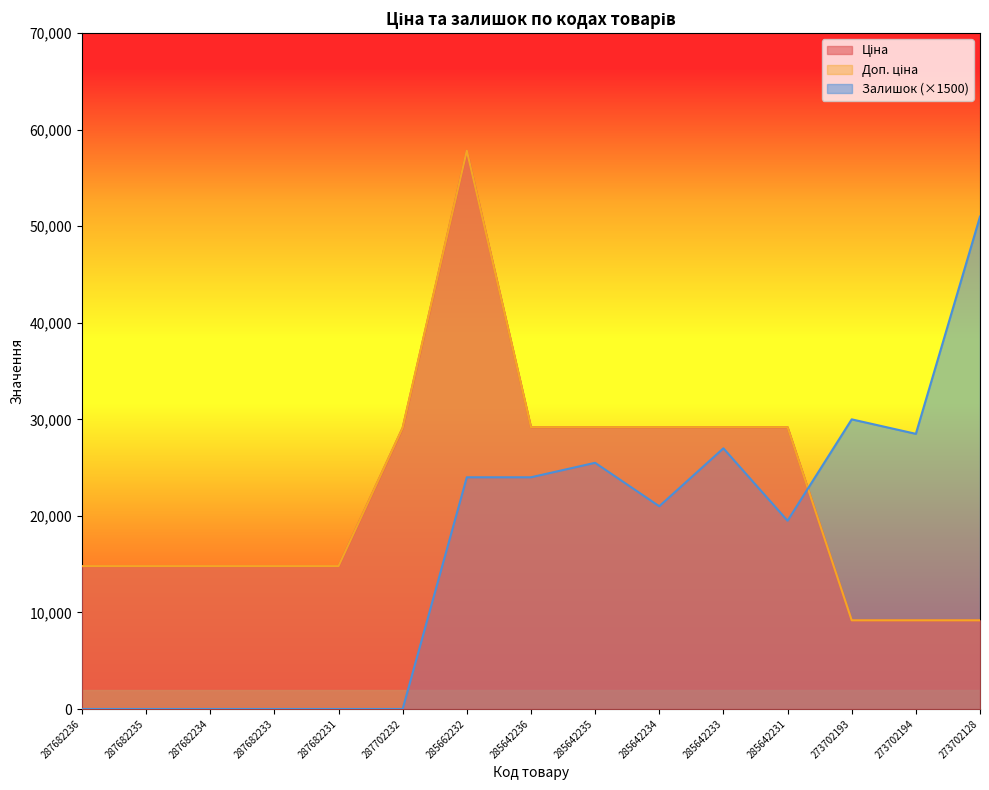

How many values in the Залишок series are below 21000?

7